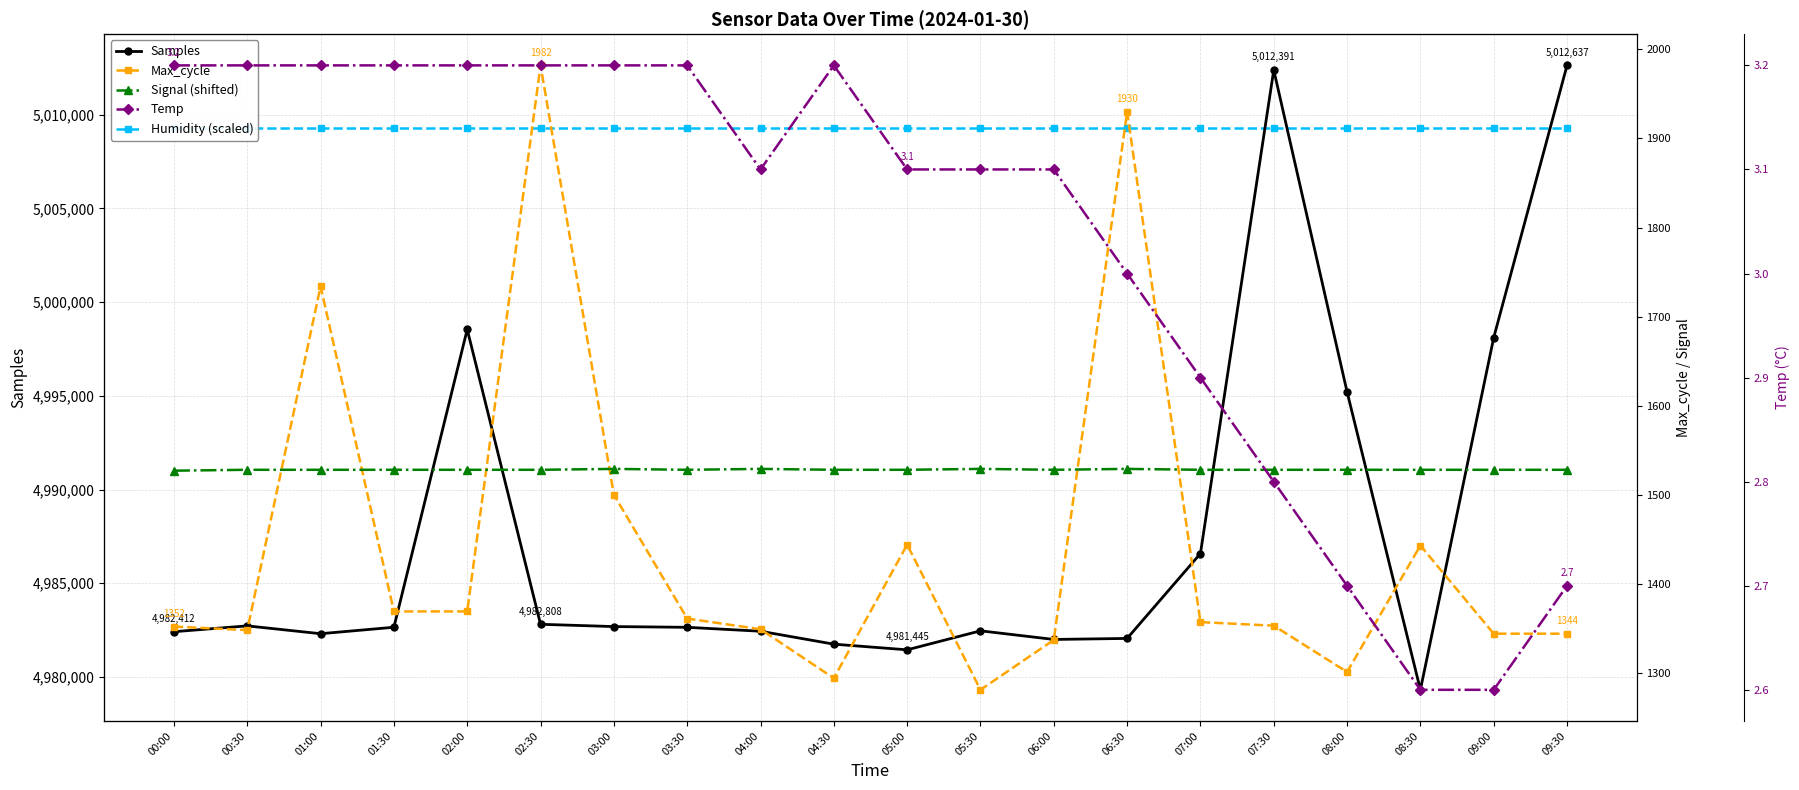

What is the difference between the Max_cycle values at 08:00 and 04:00?

48.0